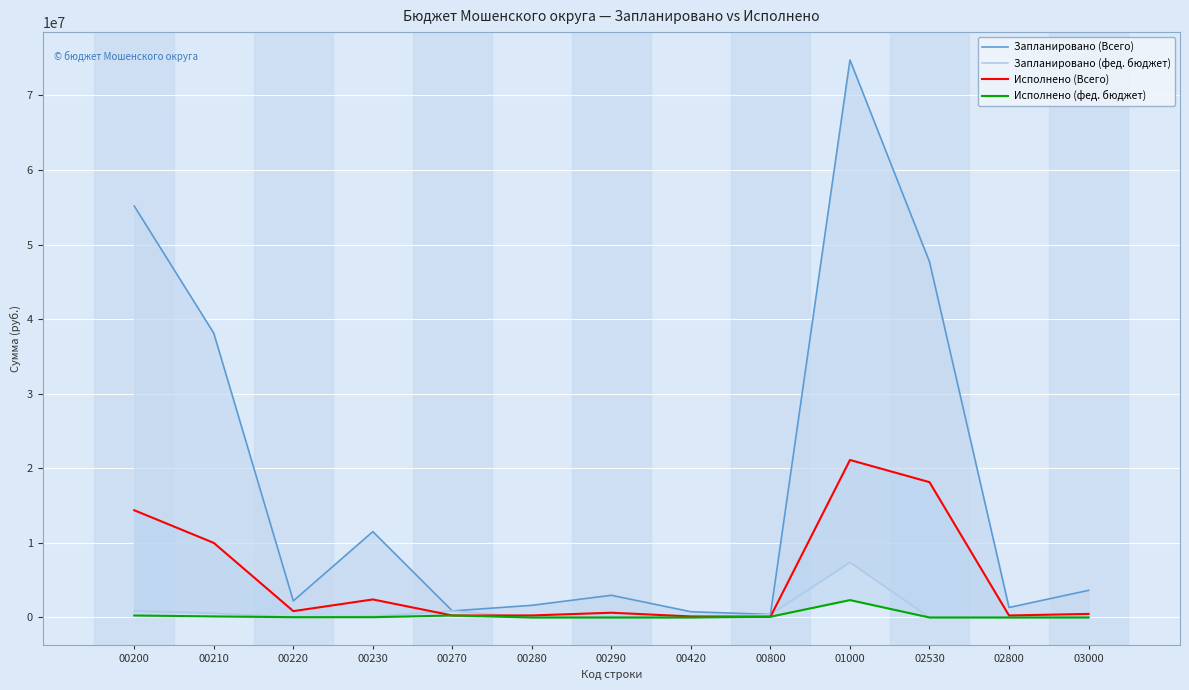

True or false: Исполнено (фед. бюджет) has a value of 710791.5 at 02800.

False